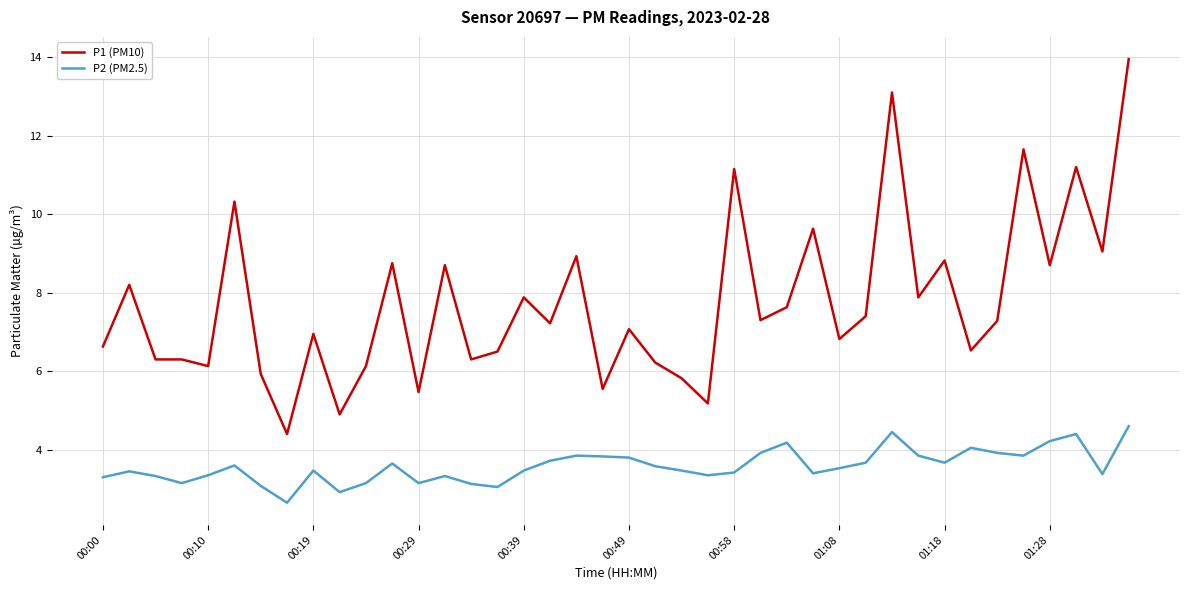

How many values in the P1 (PM10) series exceed 7?

22